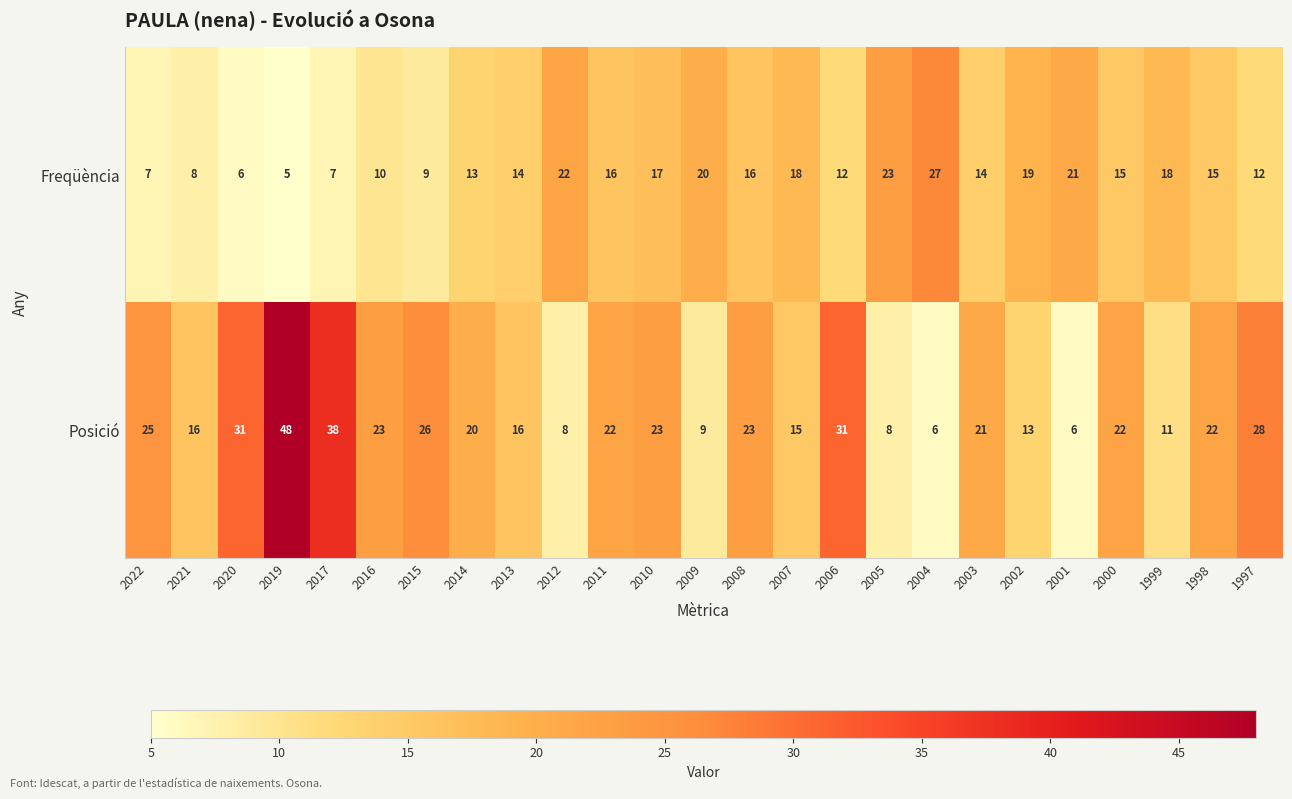

The value of Posició at 1997 is 28. True or false?

True